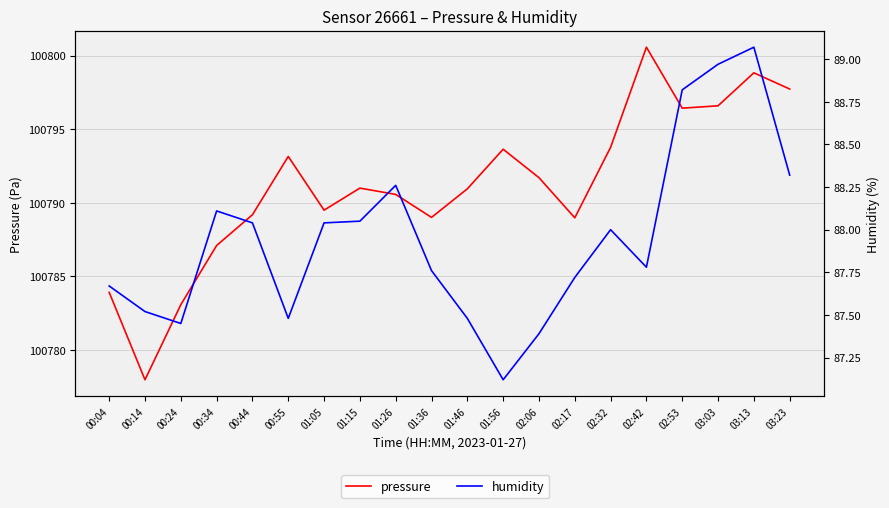

The humidity series shows 48.3 at 01:46. True or false?

False